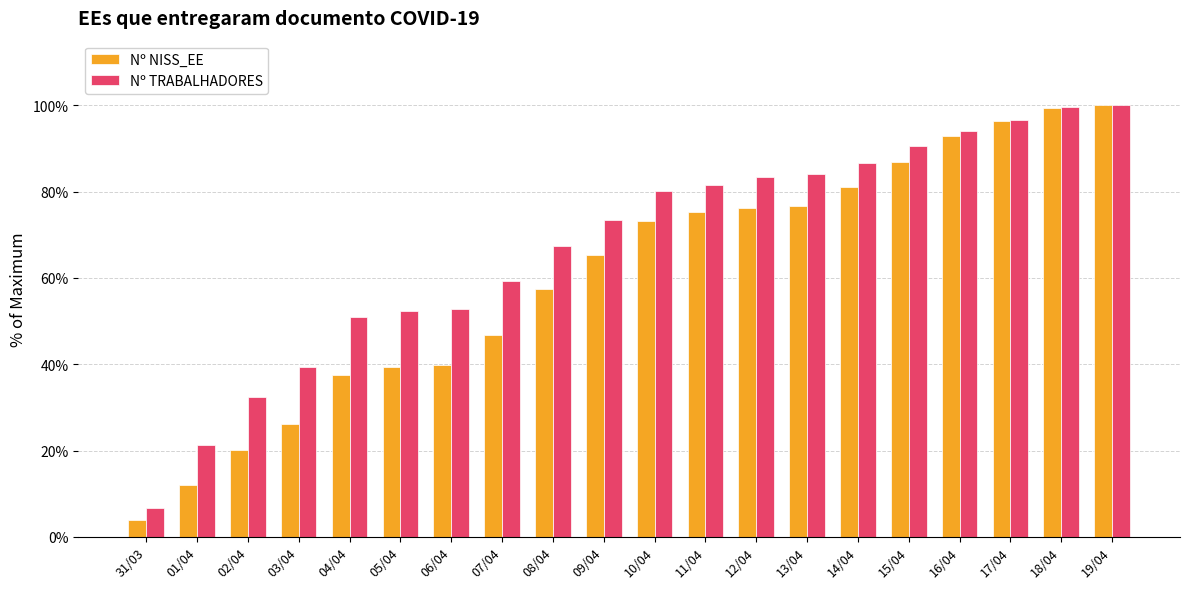

Rank the series by their average value, from lowest to highest.

Nº NISS_EE, Nº TRABALHADORES